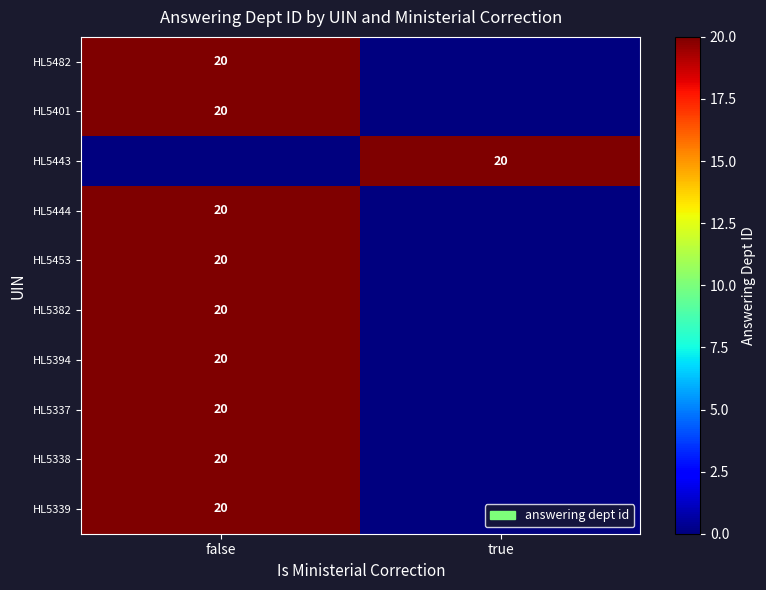

What is the spread (max minus min) of values at true?

20